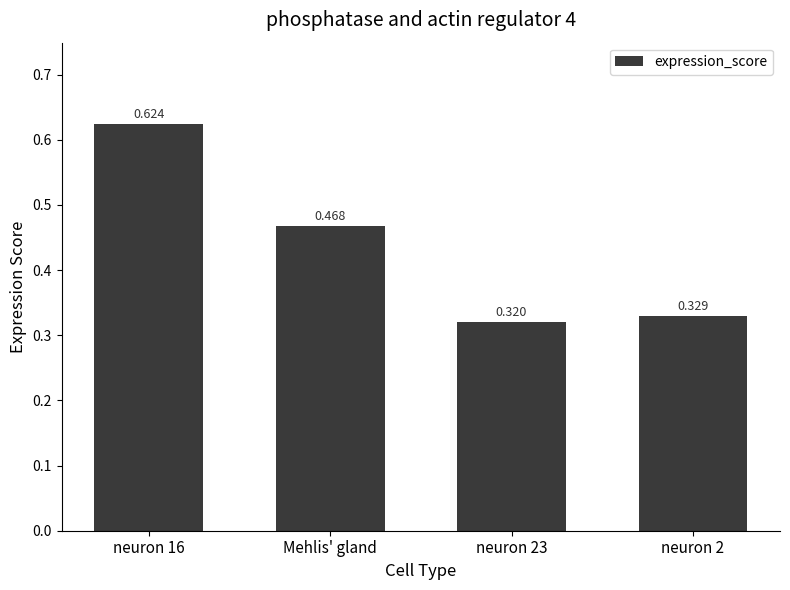

Which has a higher value, Mehlis' gland or neuron 2?

Mehlis' gland